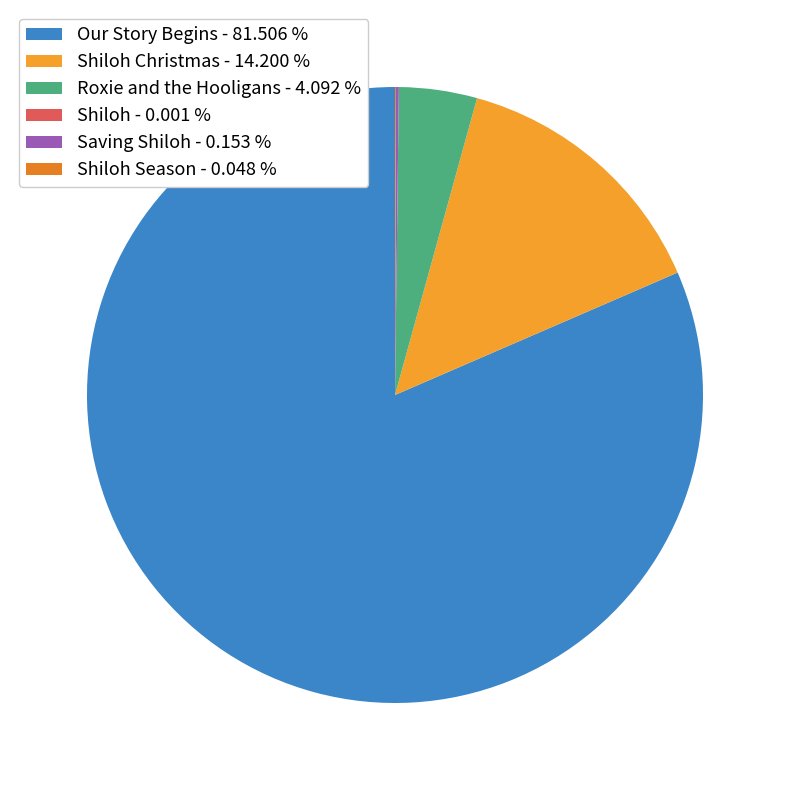

Count the number of slices in the pie.

6